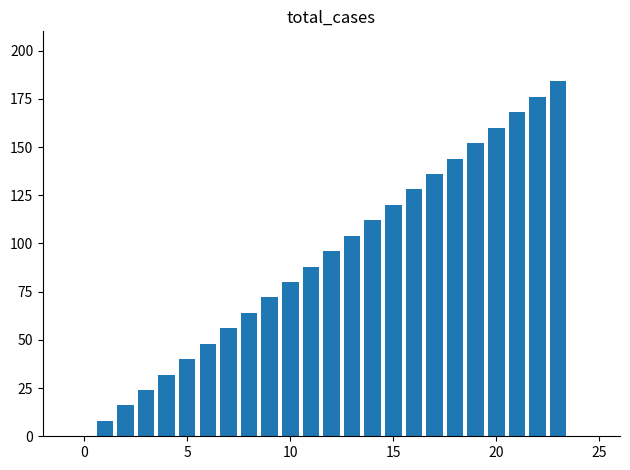

What is the sum of all values?

2208